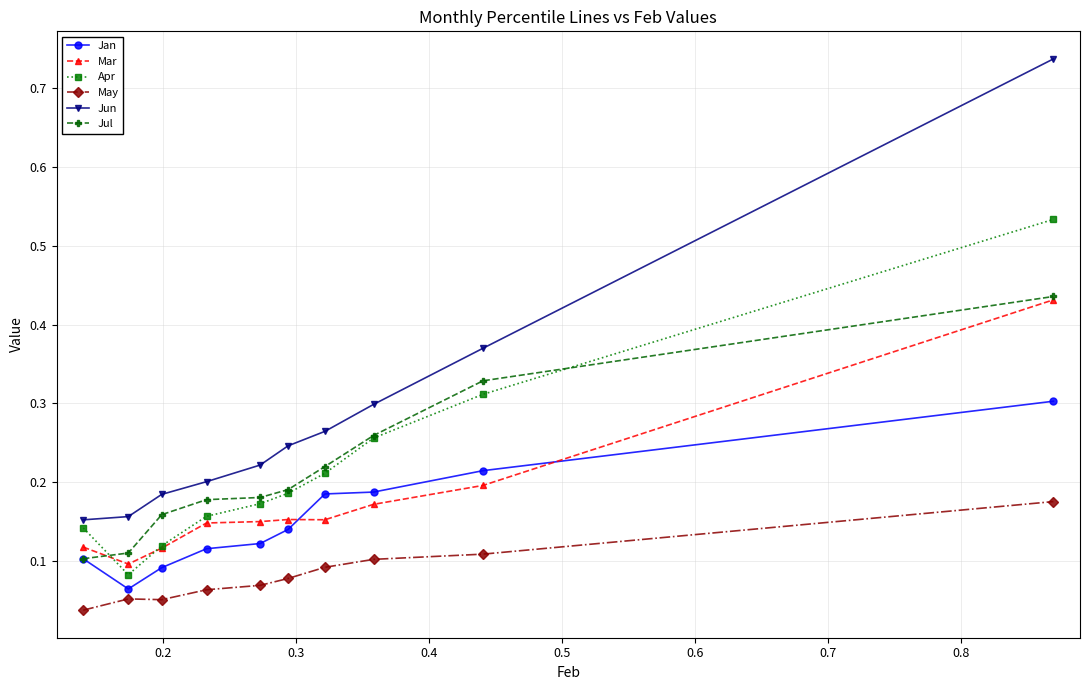

True or false: Jul and May intersect in this chart.

False